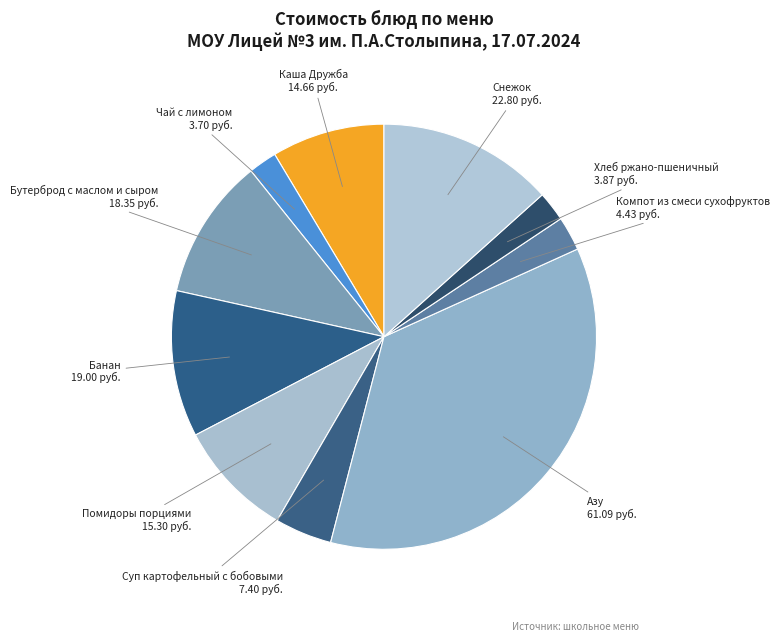

Is there any slice that represents more than half of the pie?

No